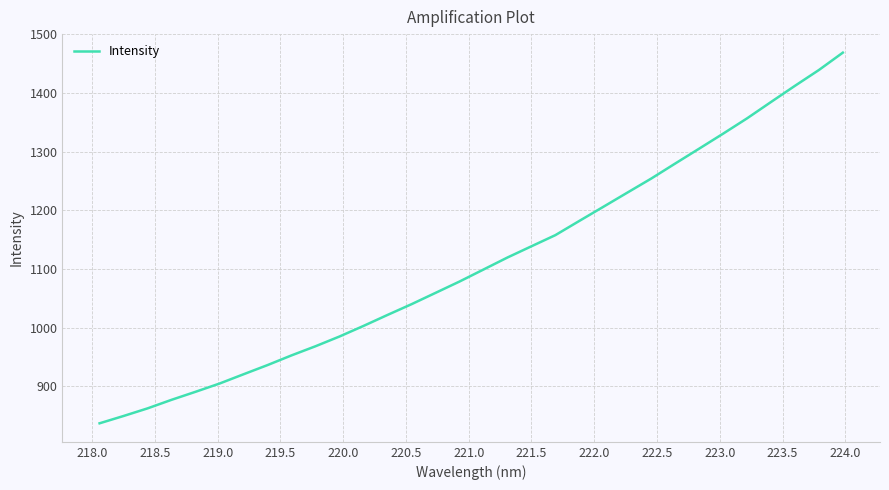

What is the average value?

1111.0